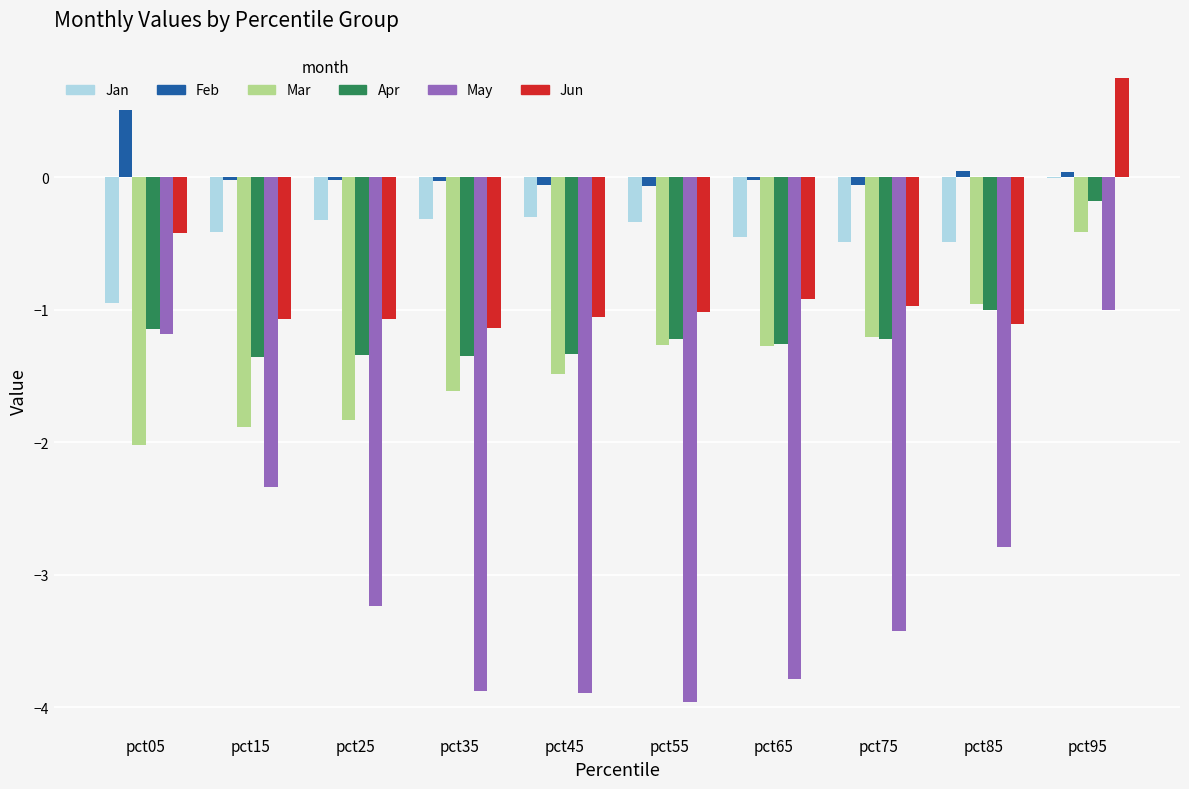

Which series has the largest total across all categories?

Feb